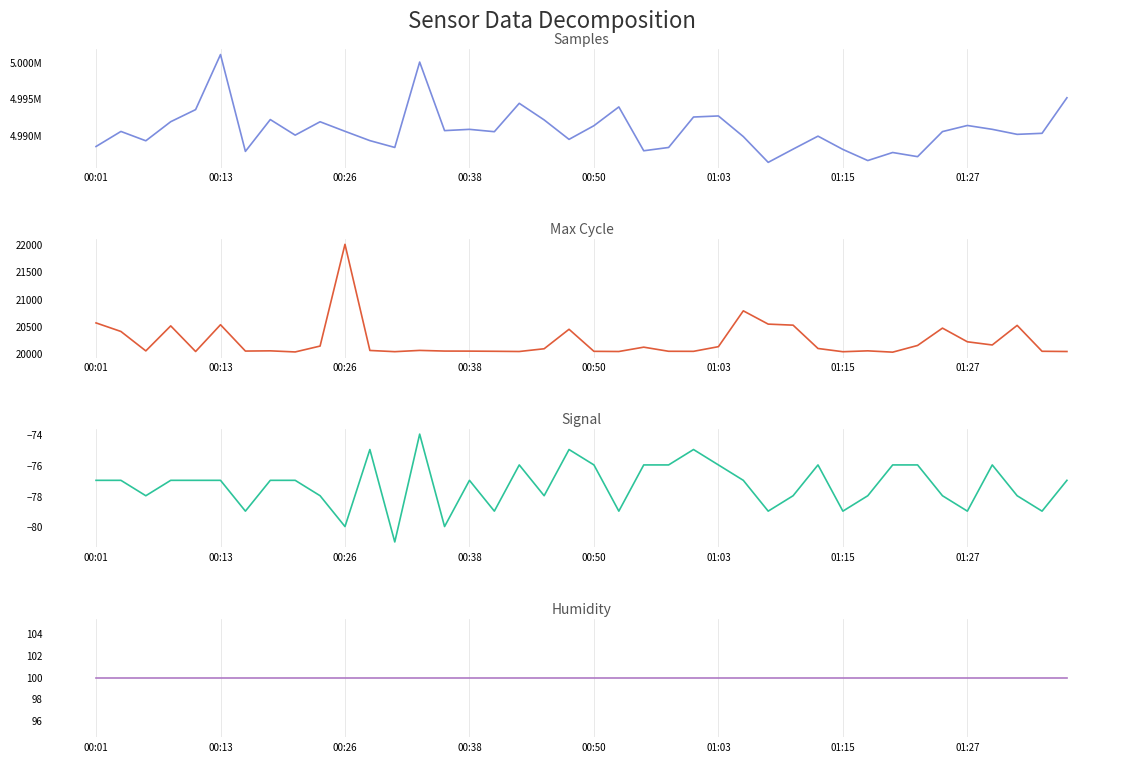

List the series in order of their peak value, lowest first.

Signal, Humidity, Max_cycle, Samples